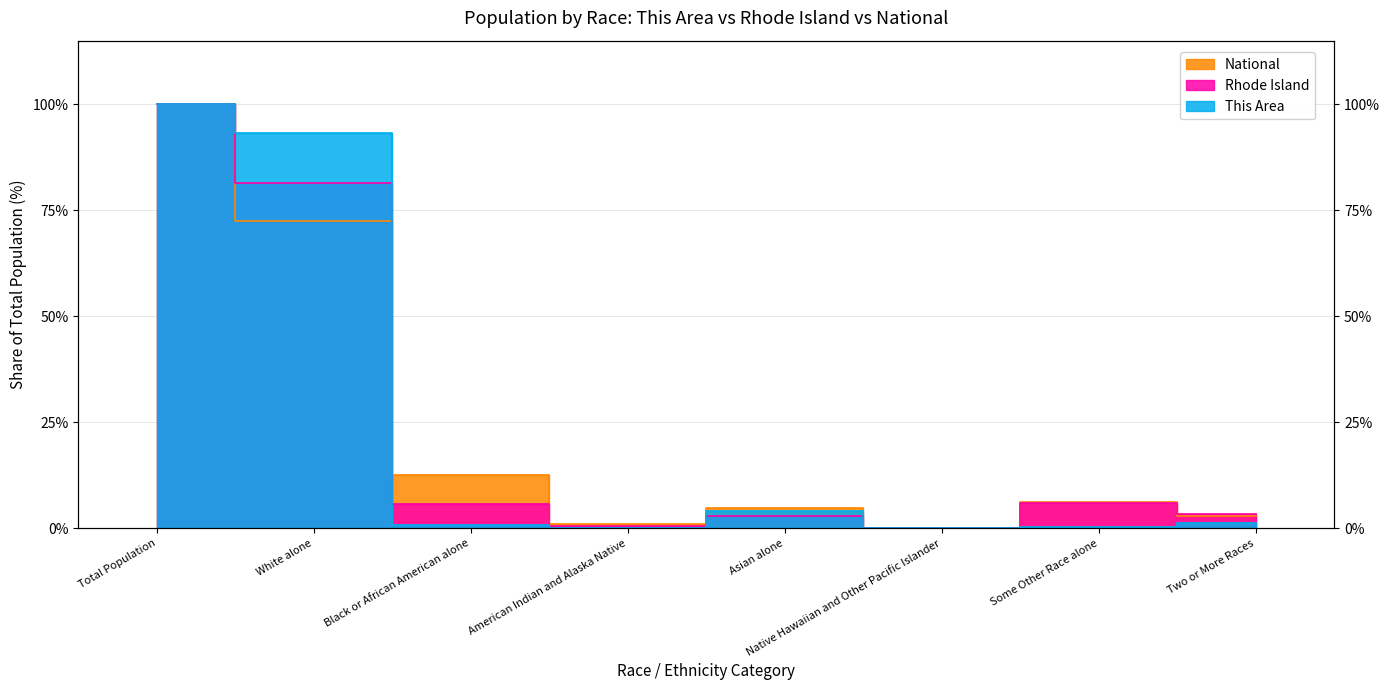

Which series has the largest range (max minus min)?

This Area